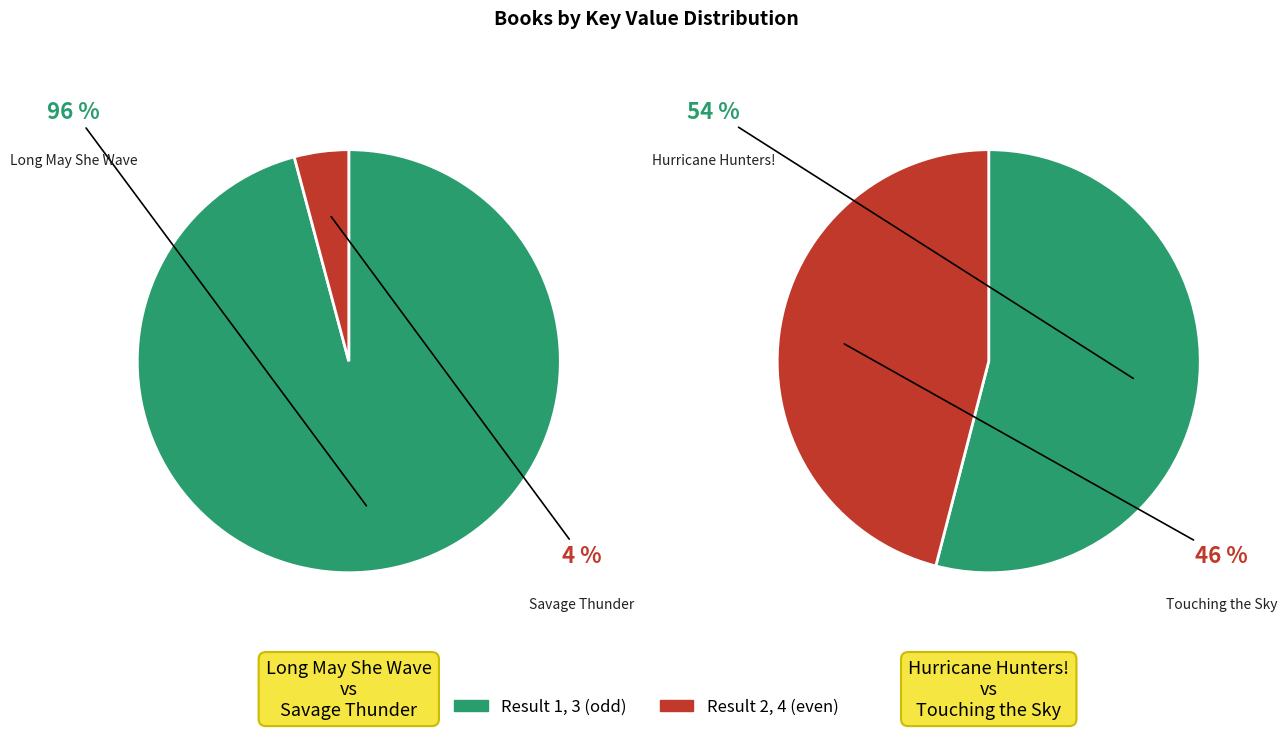

Does 1 account for over 50% of the chart?

Yes